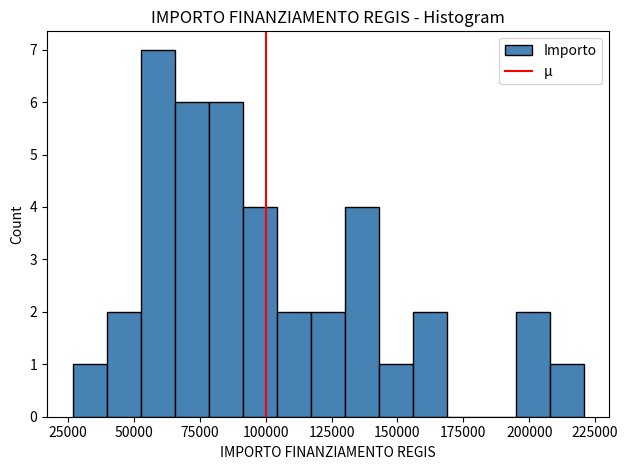

Read against the x-axis, roughly where is the centre of the tallest bar?

60000